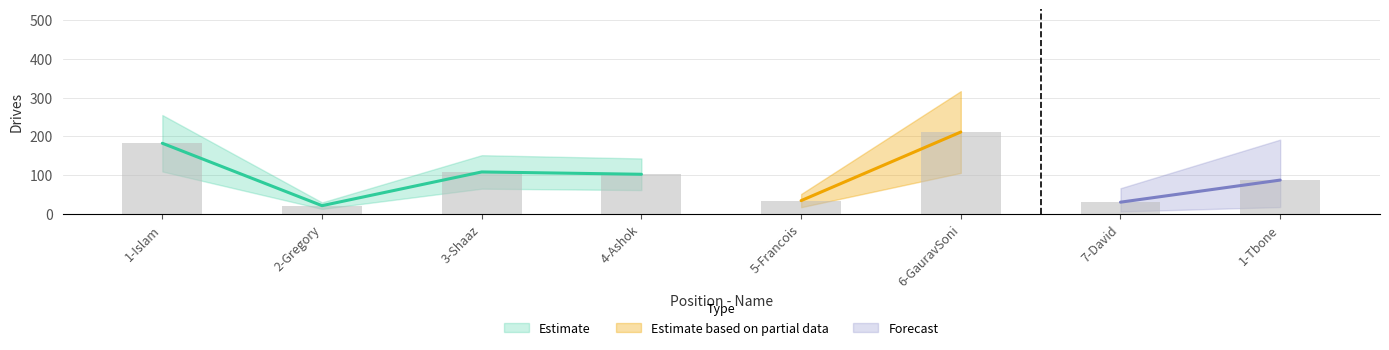

What is the sum of the values at 3-Shaaz and 6-GauravSoni?

319